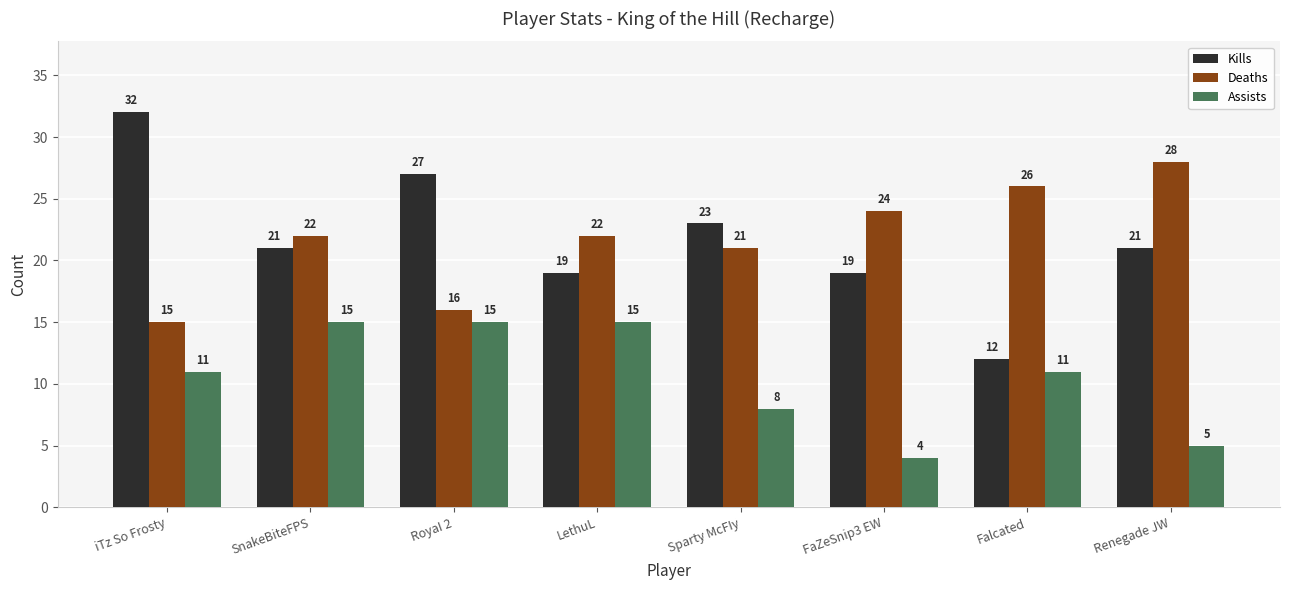

Which series changed the most between RoyaI 2 and Sparty McFIy?

Assists